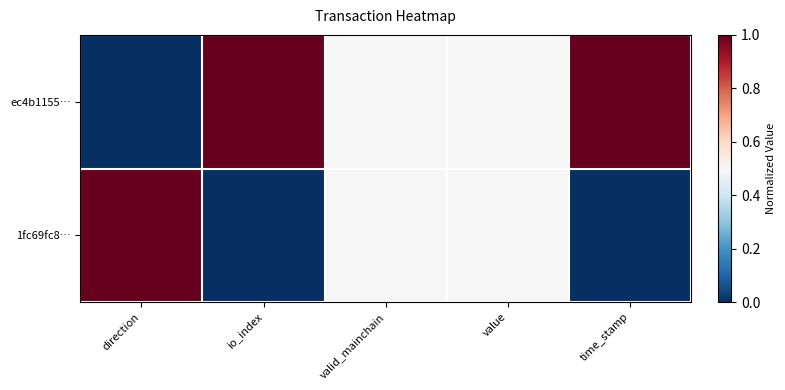

Between io_index and value, which is larger?

io_index